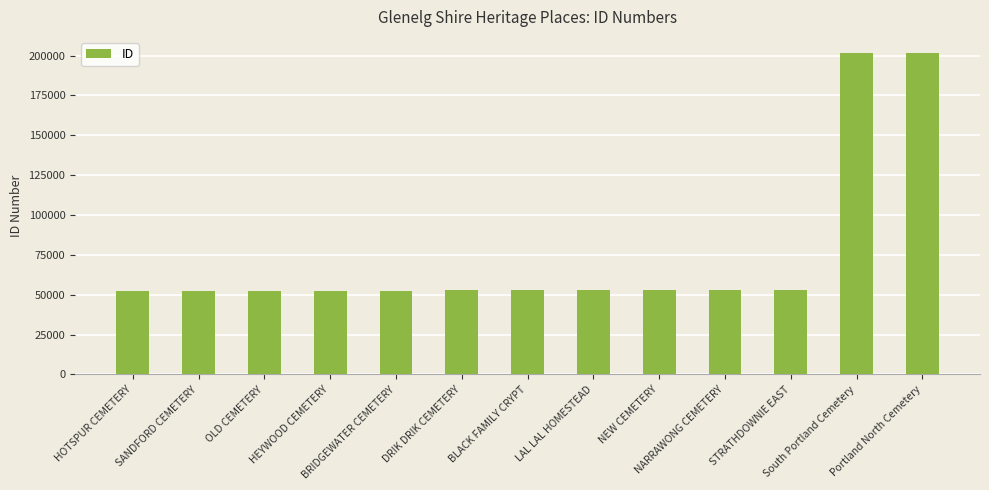

How many values are below 52748?

6